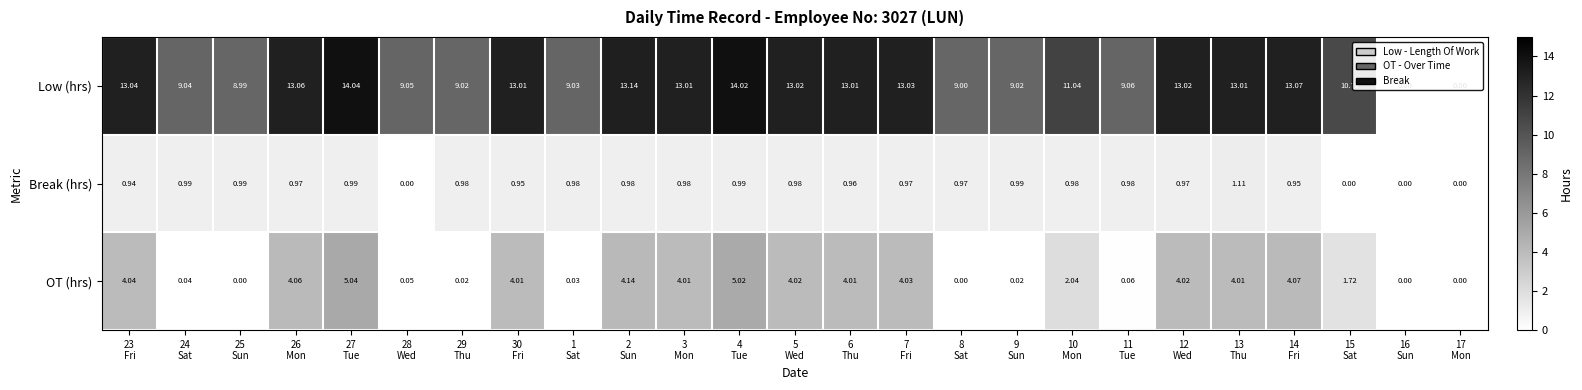

Rank the series by their maximum value, from lowest to highest.

Break (hrs), OT (hrs), Low (hrs)